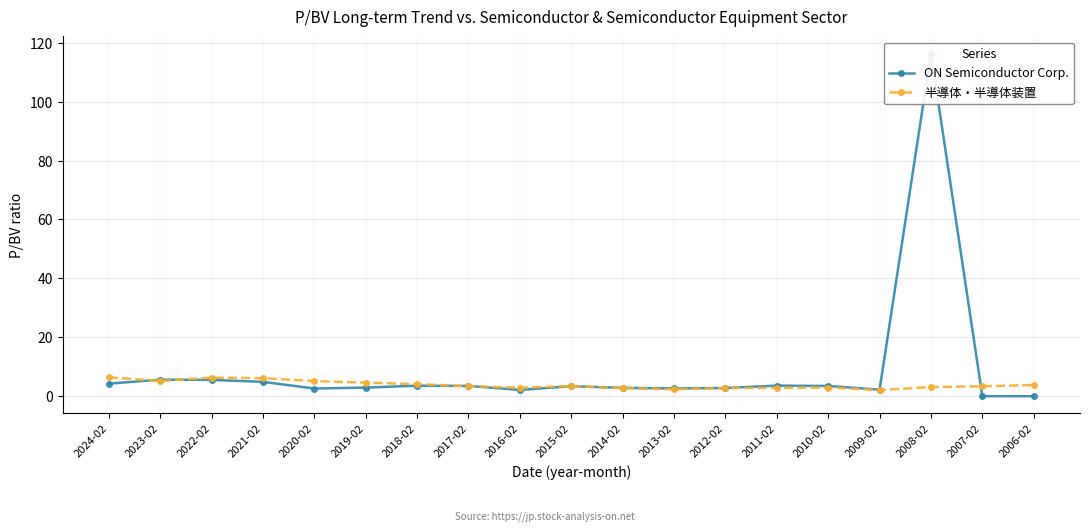

Does the chart have visible grid lines?

Yes